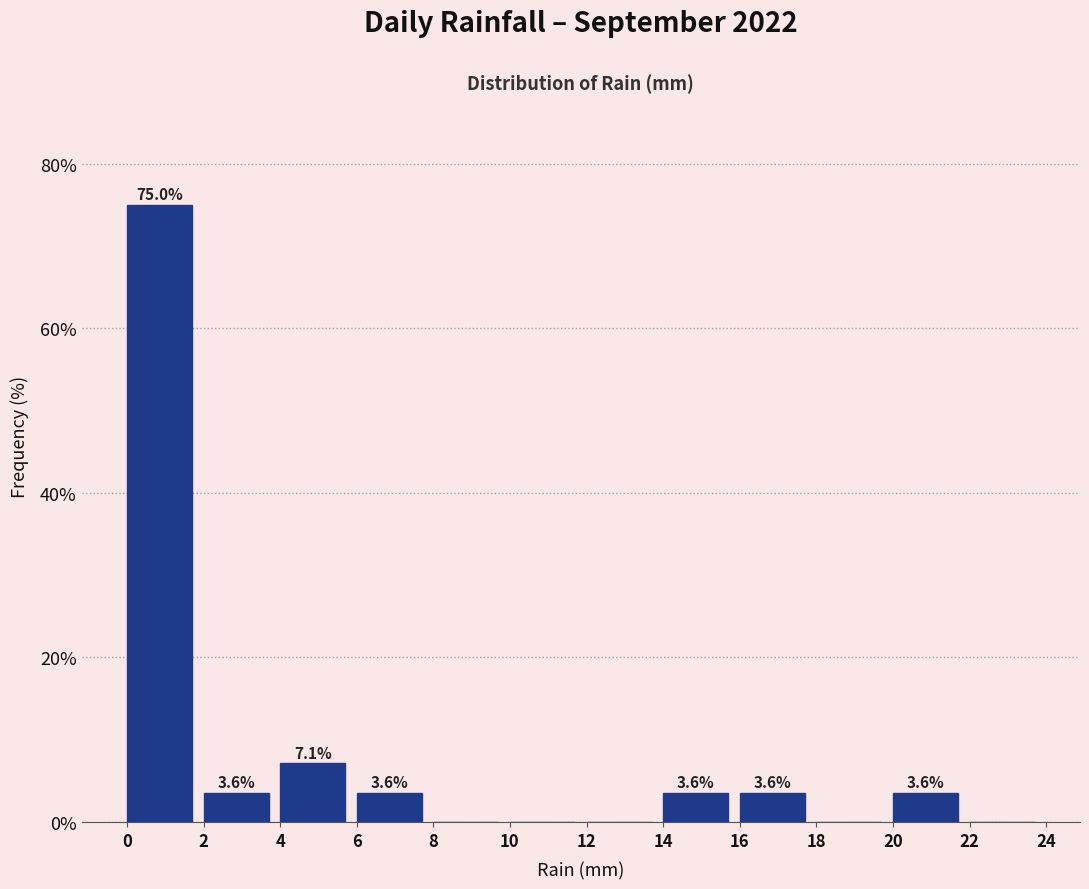

Which range on the x-axis has the tallest bar?

0 to 2